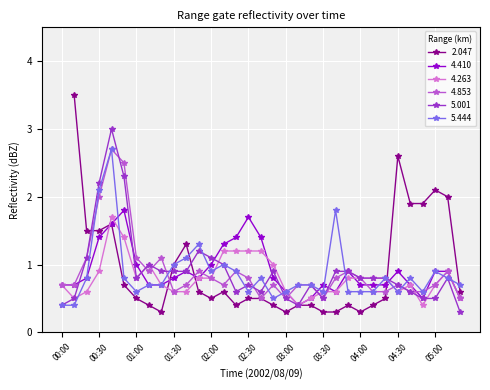

True or false: 4.853 and 5.444 cross at least once.

True